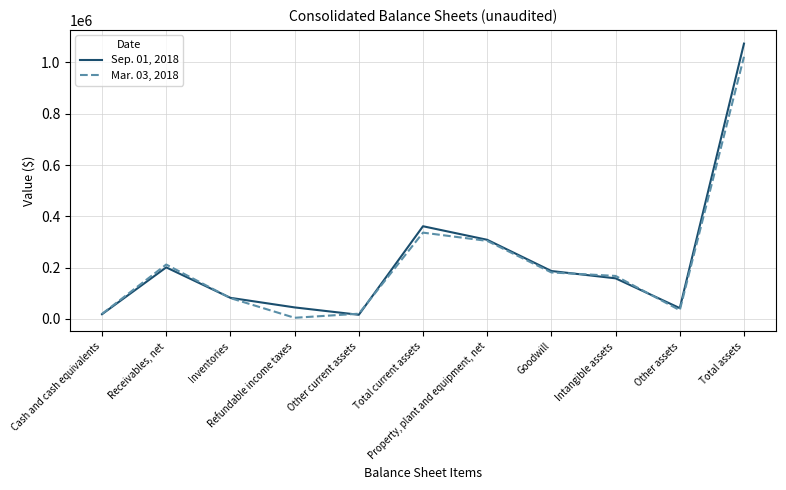

Which category has the highest value across all series?

Total assets